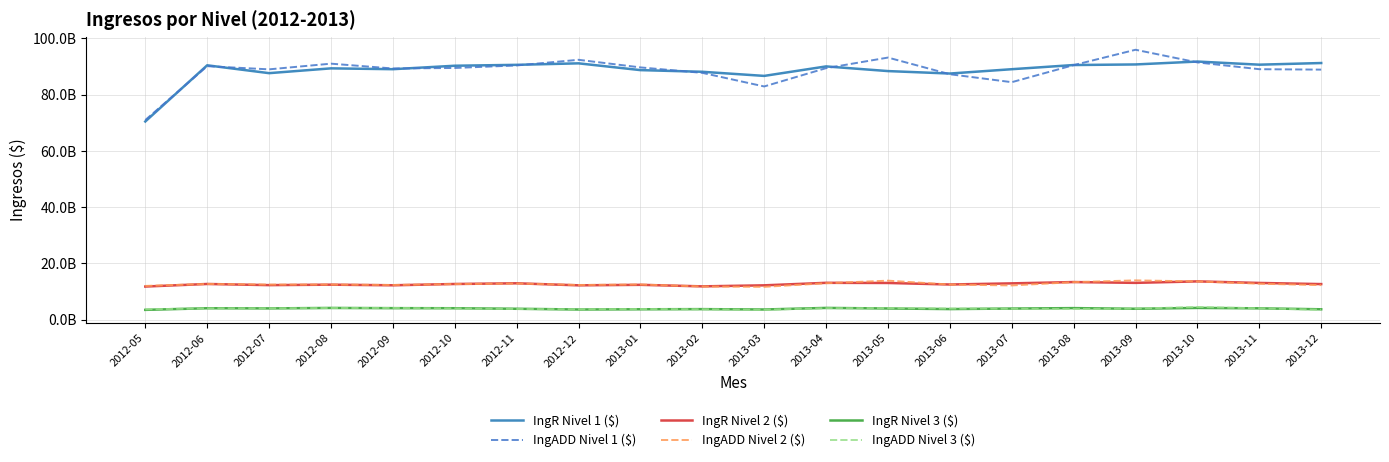

What are all the series names shown in the legend?

IngR Nivel 1 ($), IngADD Nivel 1 ($), IngR Nivel 2 ($), IngADD Nivel 2 ($), IngR Nivel 3 ($), IngADD Nivel 3 ($)